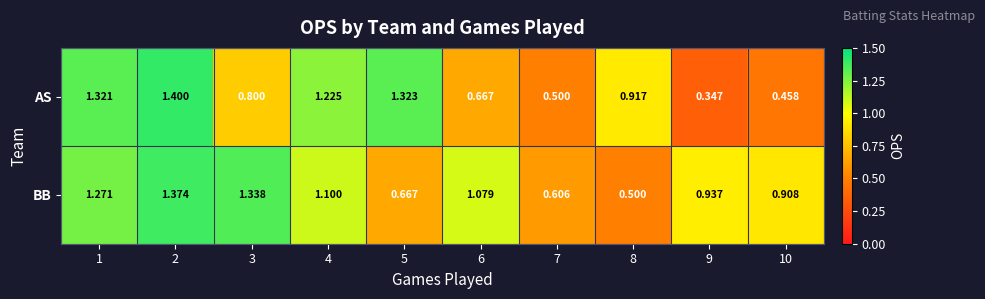

Which series has the largest range (max minus min)?

AS